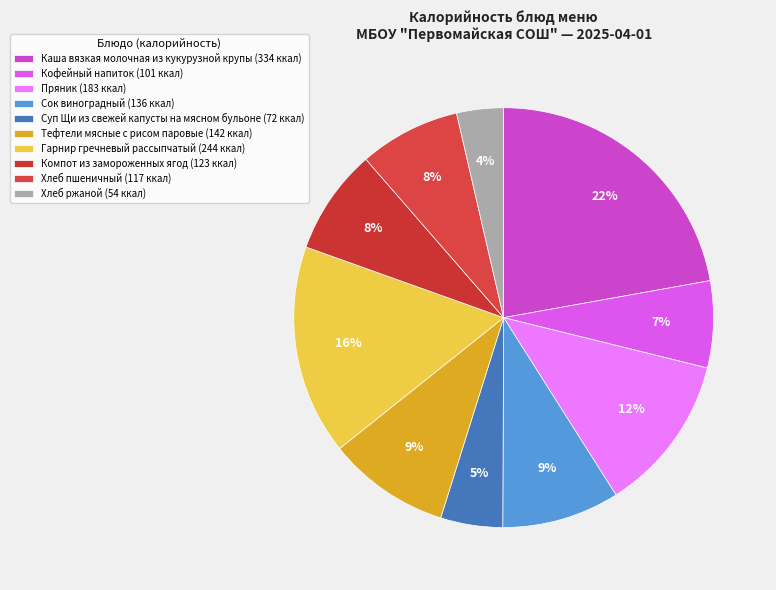

What is the change in value from Суп Щи из свежей капусты на мясном бульоне to Хлеб ржаной?

-17.7